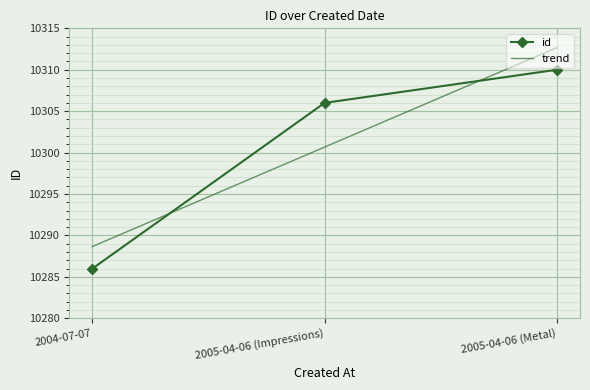

Read the trend value at 2005-04-06 (Impressions).

10300.7